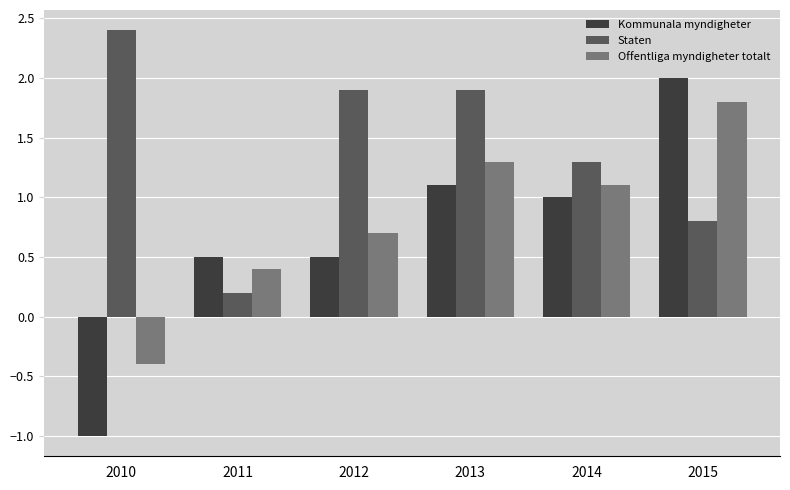

The Offentliga myndigheter totalt series shows 2.6 at 2015. True or false?

False